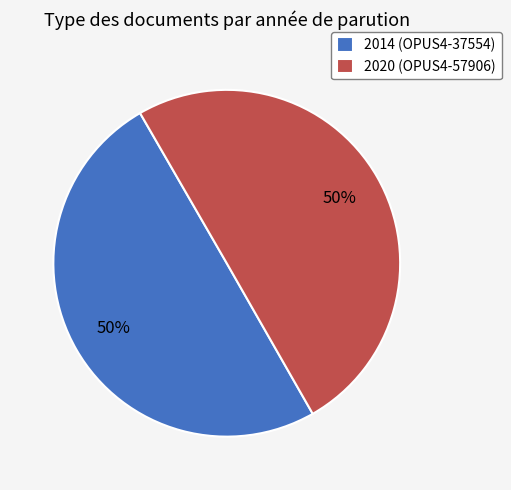

To the nearest percent, what is the combined percentage of 2020 (OPUS4-57906) and 2014 (OPUS4-37554)?

100%